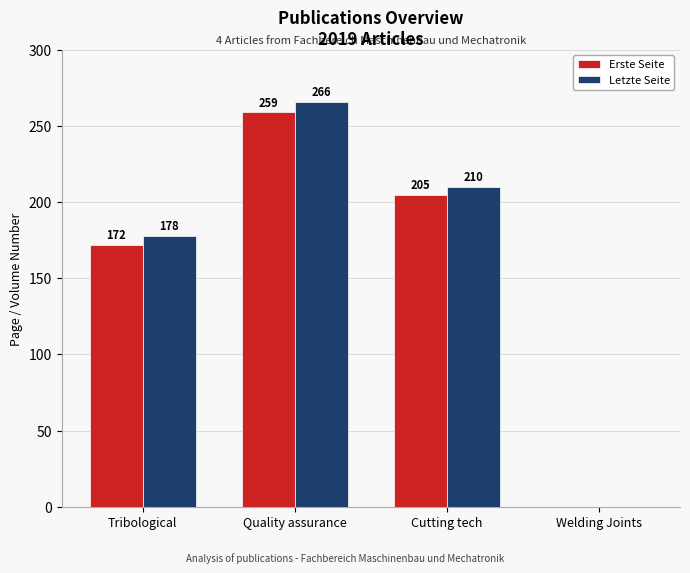

What is the sum of the Erste Seite values at Welding Joints and Cutting tech?

205